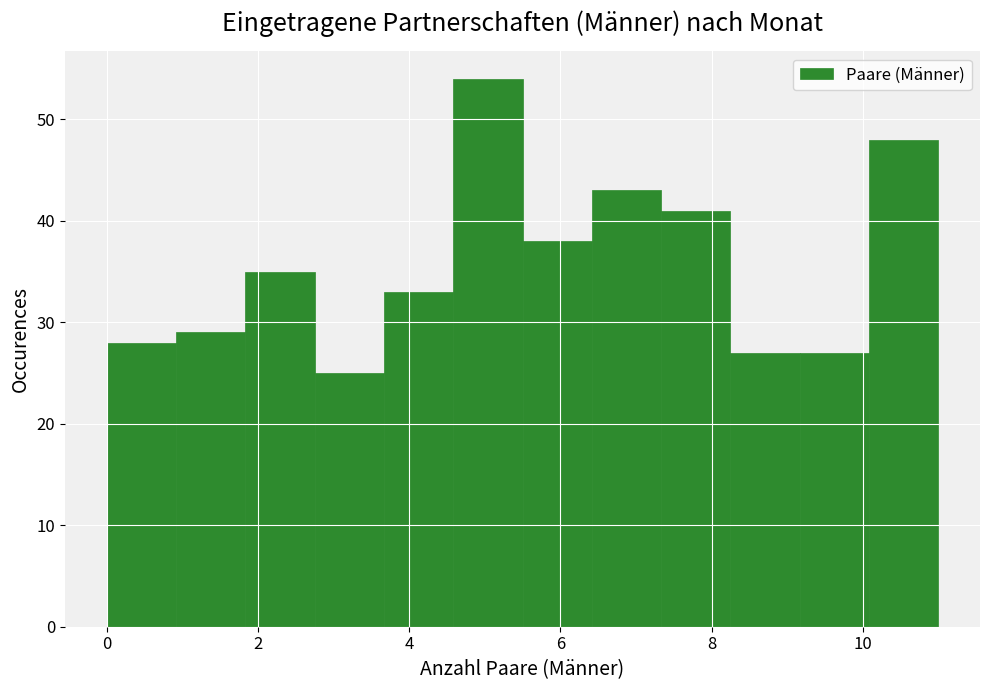

Over which range of the x-axis is the bar tallest?

4.6 to 5.6